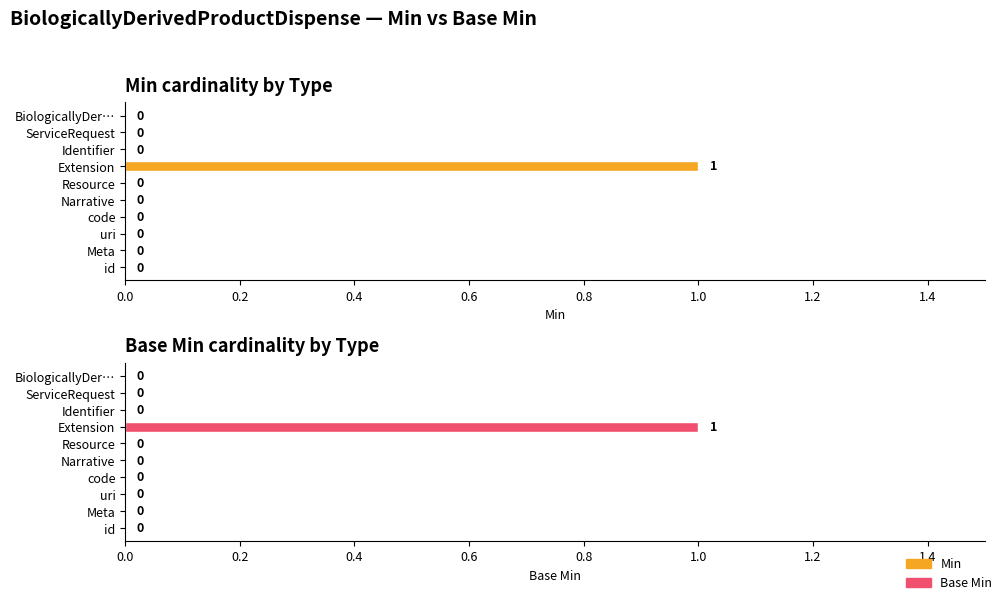

What are all the series names shown in the legend?

Min, Base Min